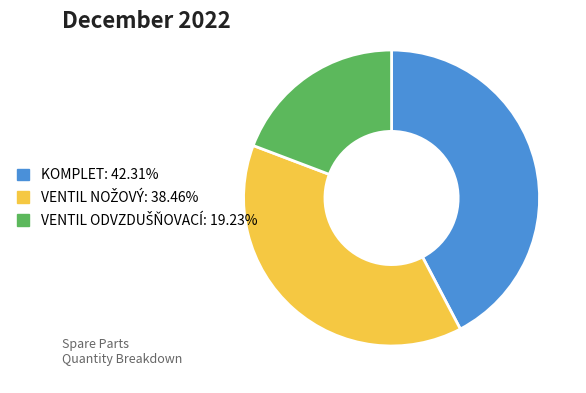

Does any single category account for the majority?

No